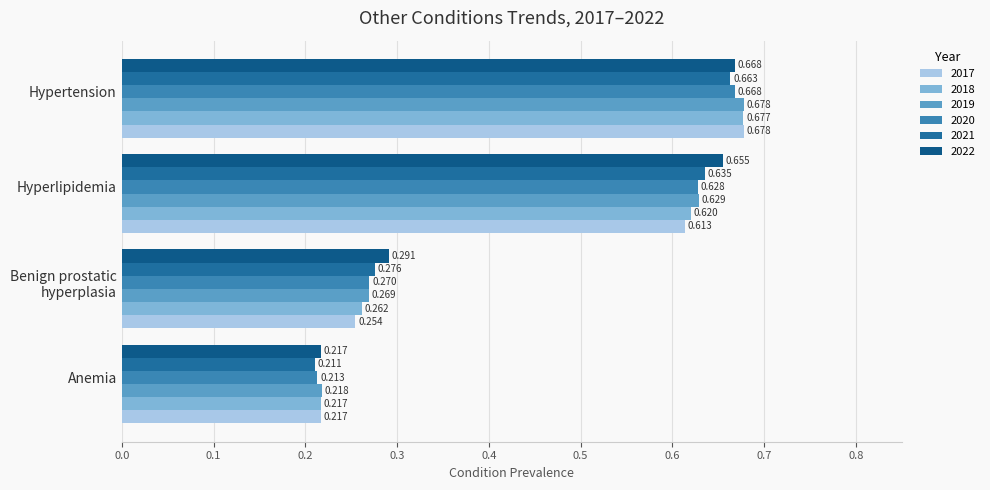

What position from the left is Hypertension?

4